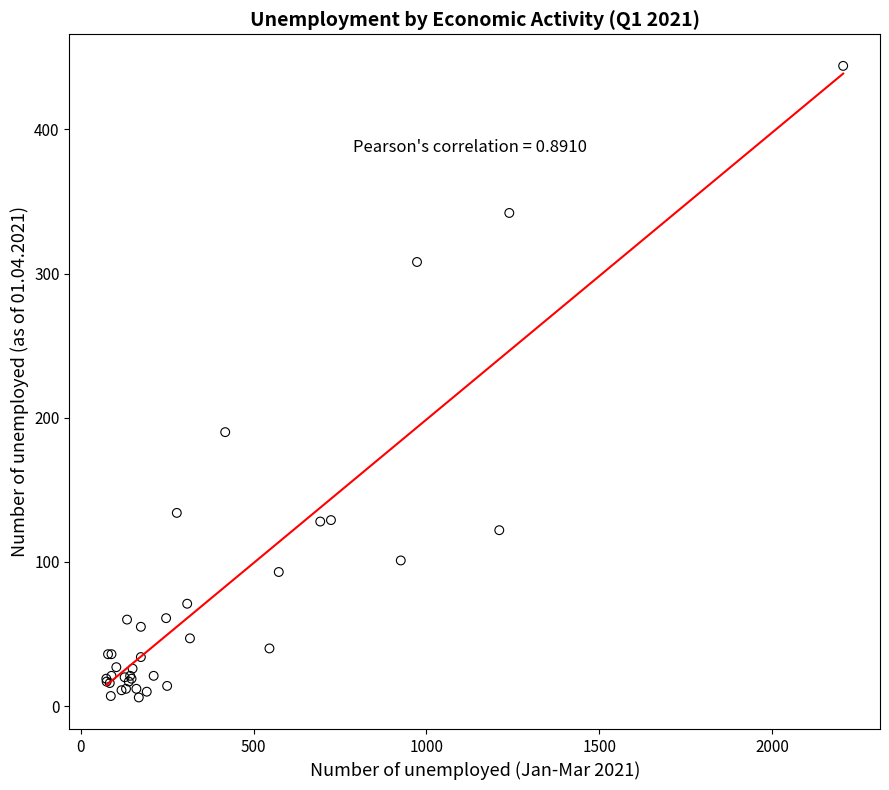

What Y value in the scatter plot is closest to 225?

190